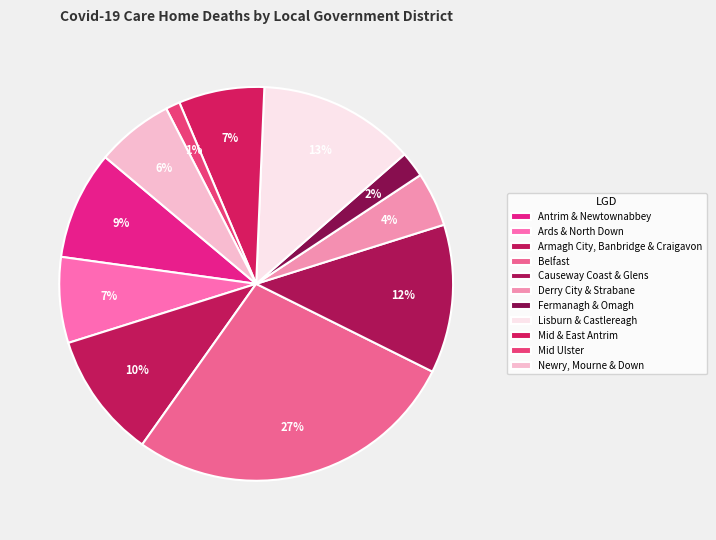

To the nearest percent, what is the difference between the largest and smallest slice percentages?

26%